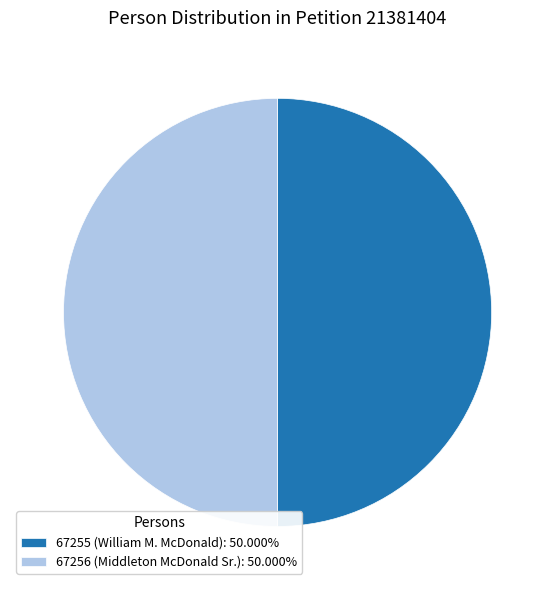

Combined, do 67255 (William M. McDonald): 50.000% and 67256 (Middleton McDonald Sr.): 50.000% account for over 50%?

Yes